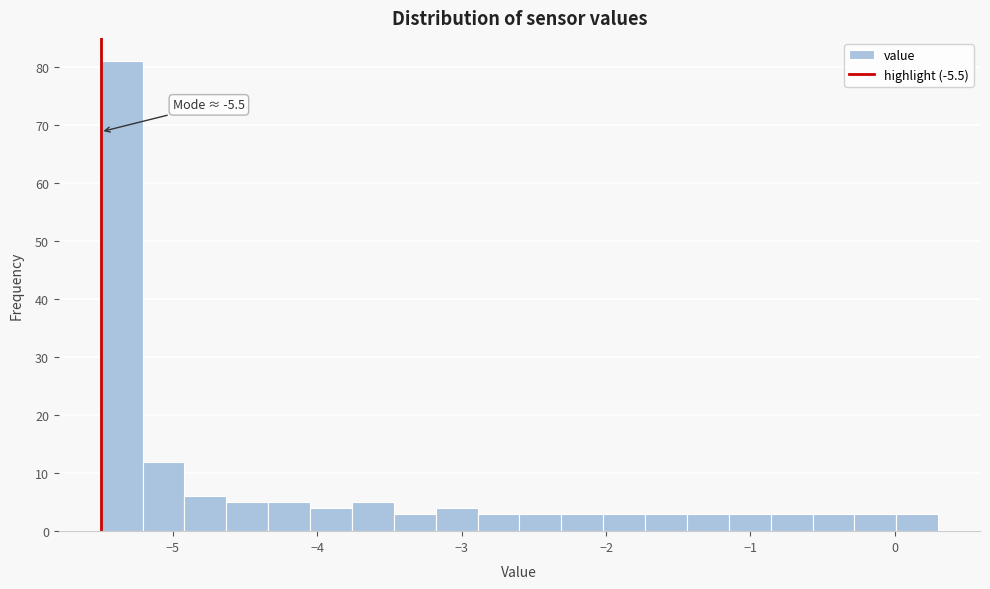

Around what value on the x-axis is the tallest bar? Give the approximate position of its centre, as read against the axis.

-5.4